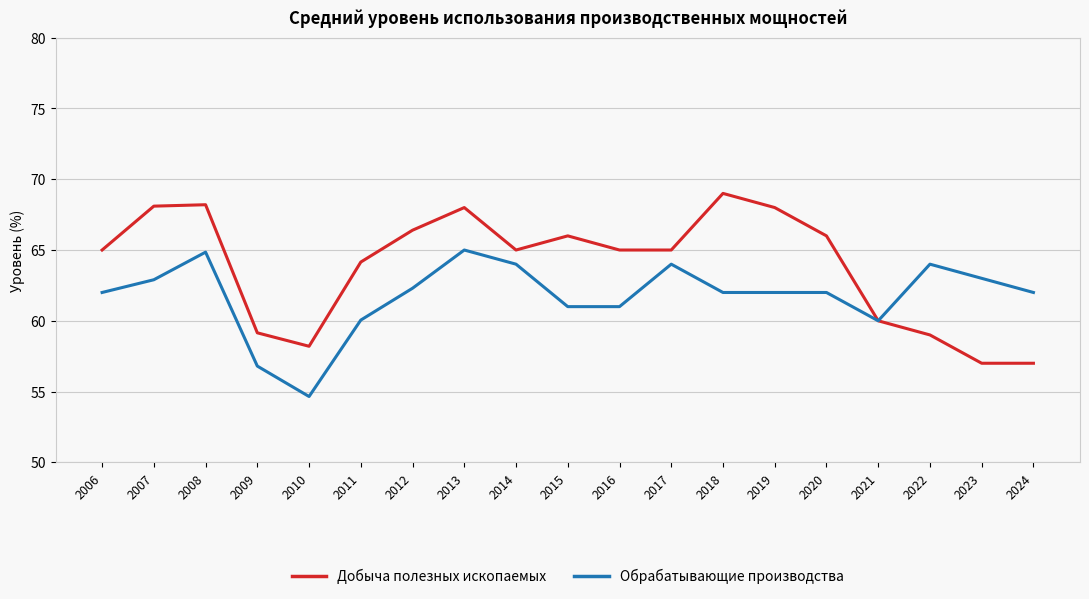

What is the highest value of the Обрабатывающие производства series?

65.0